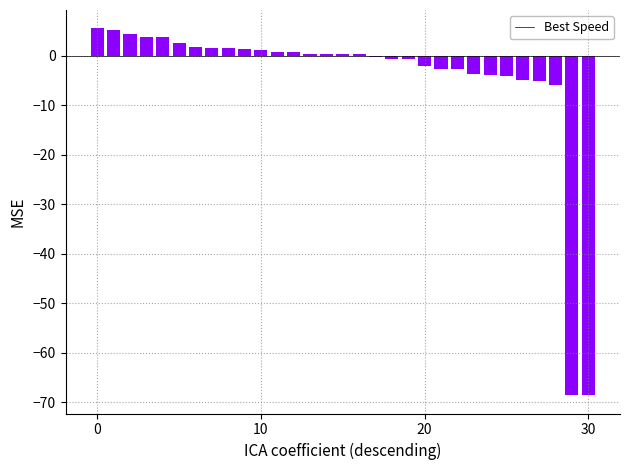

What is the greatest value displayed?

5.6